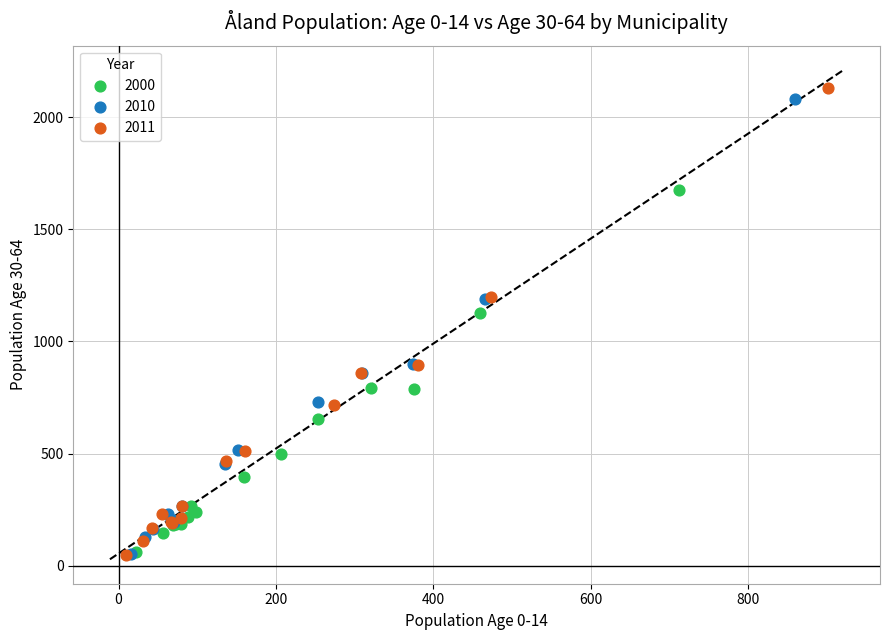

What are all the series names shown in the legend?

2000, 2010, 2011